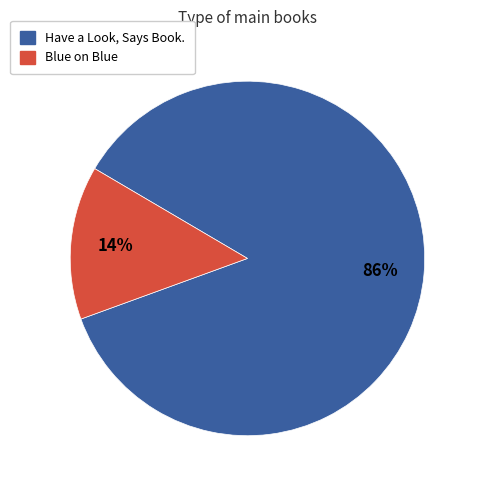

Do Have a Look, Says Book. and Blue on Blue together represent more than half of the pie?

Yes